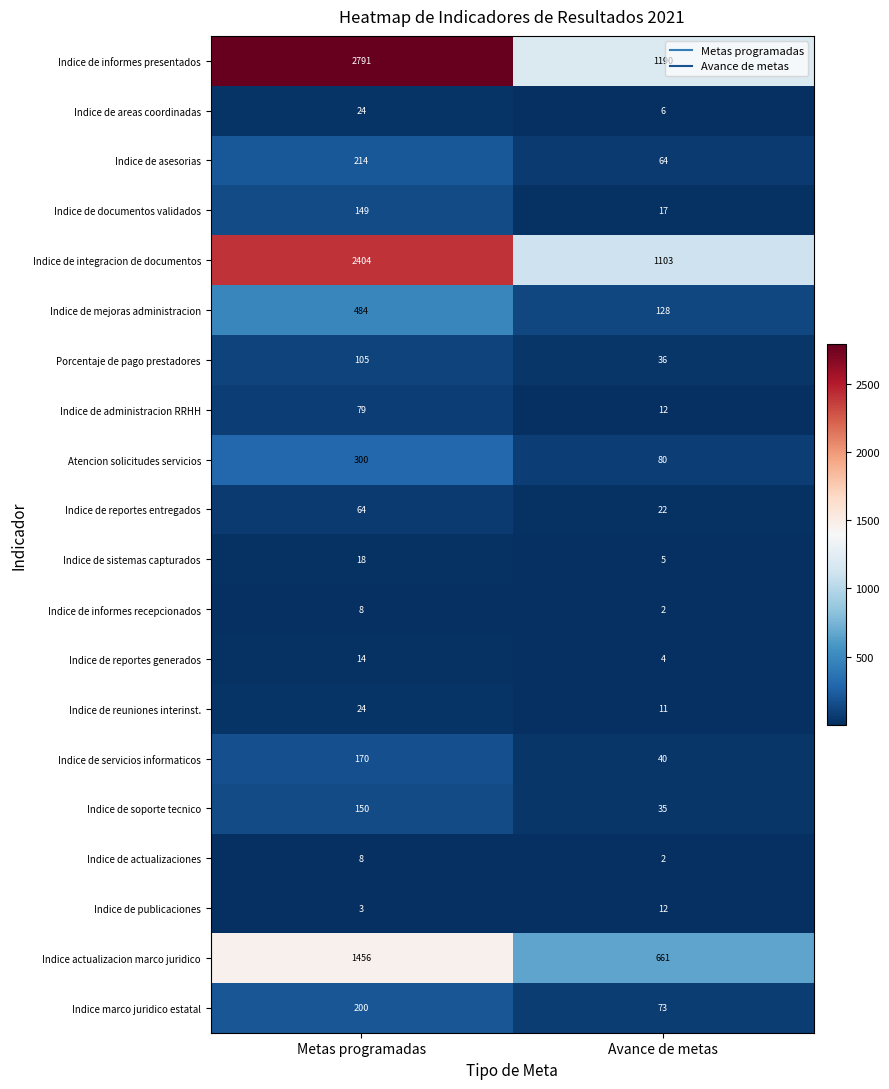

The Indice de publicaciones series shows 3 at Metas programadas. True or false?

True